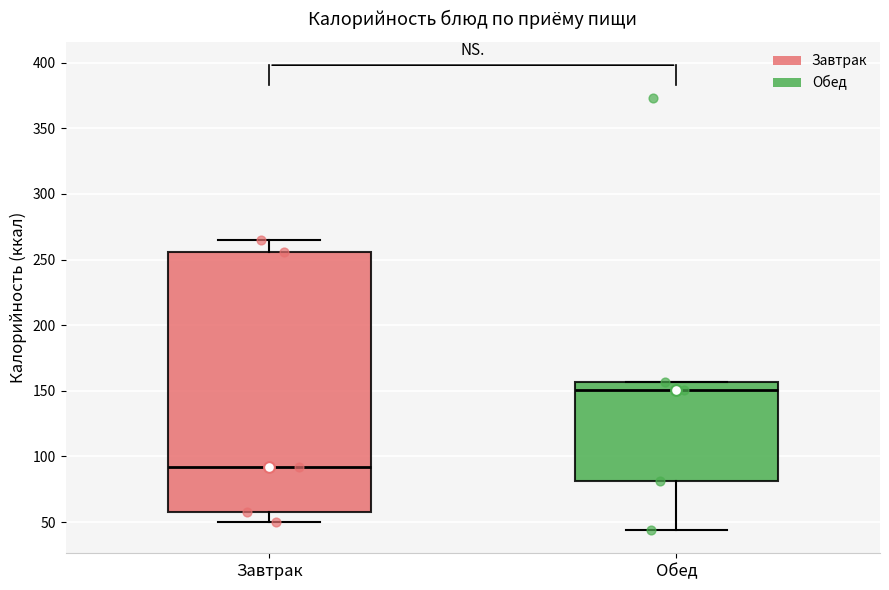

Which box's median line is the lowest?

Завтрак